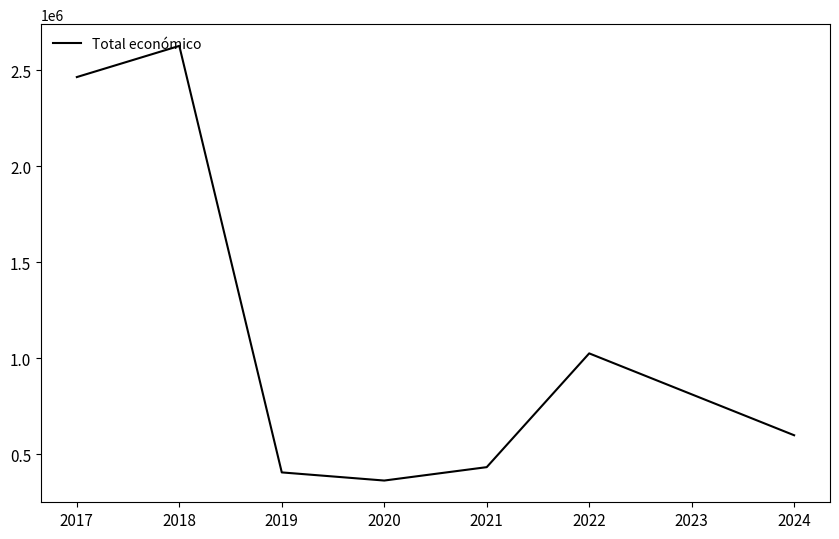

Between 2021 and 2017, which is larger?

2017